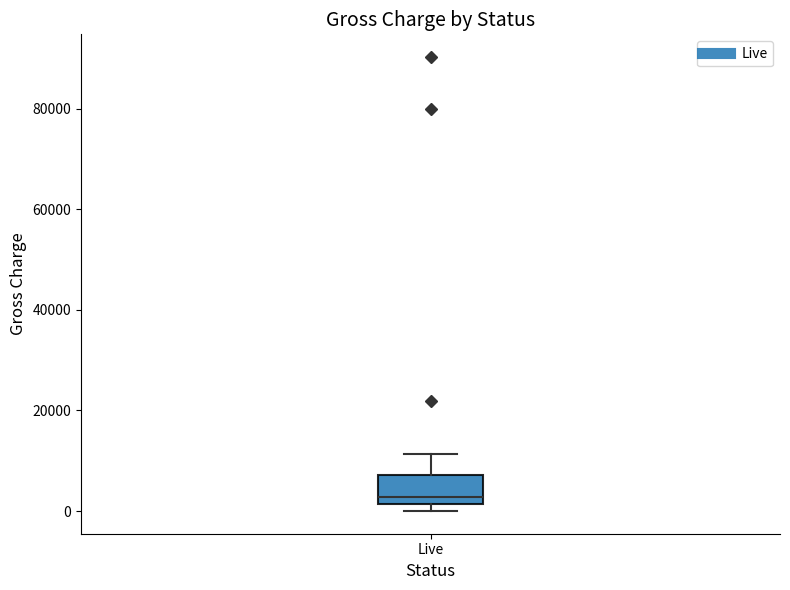

Read this box plot against the y-axis: the position of the median line, the range covered by the box, and the ends of both whiskers. The values are not printed on the chart, so give them approximately, as read against the axis.

median 2000 (just above the box's lower edge), box 2000 to 8000, whiskers 0 to 12000